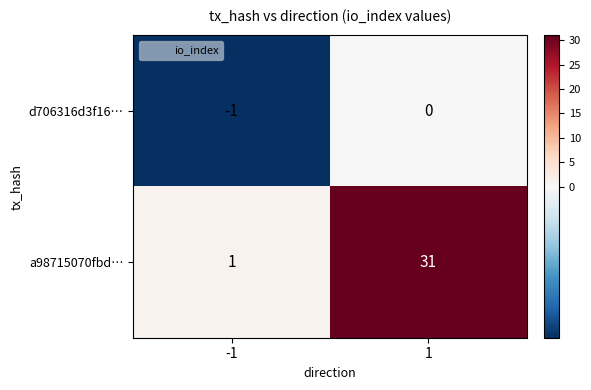

Reading left to right, list all the values displayed in this chart.

d706316d3f16…: -1	0
a98715070fbd…: 1	31